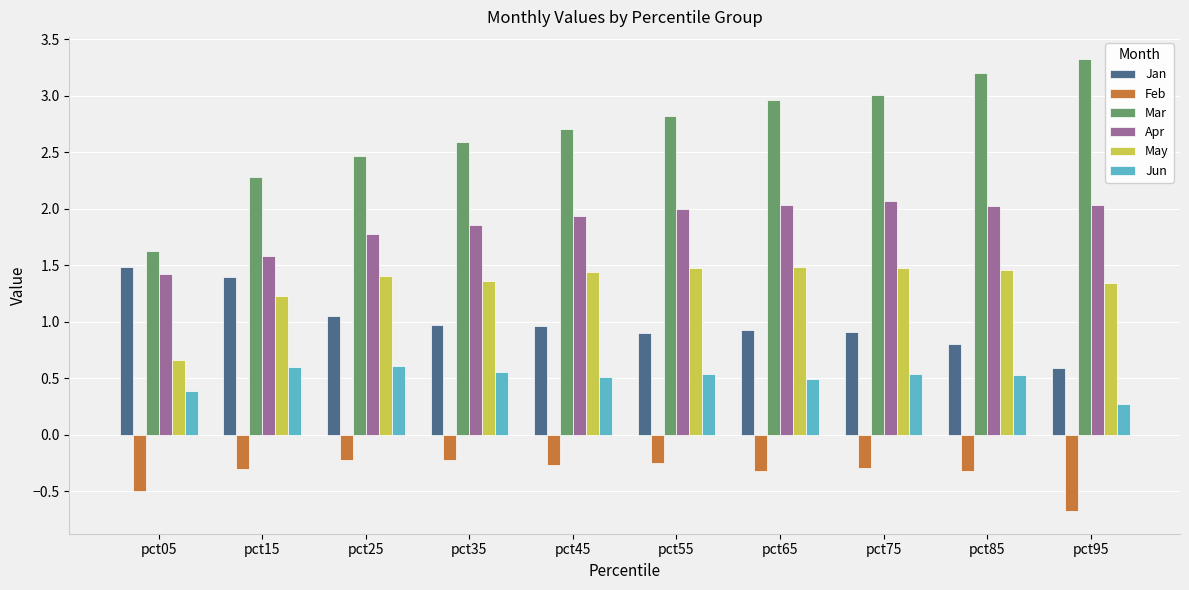

What is the spread (max minus min) of values at pct25?

2.7